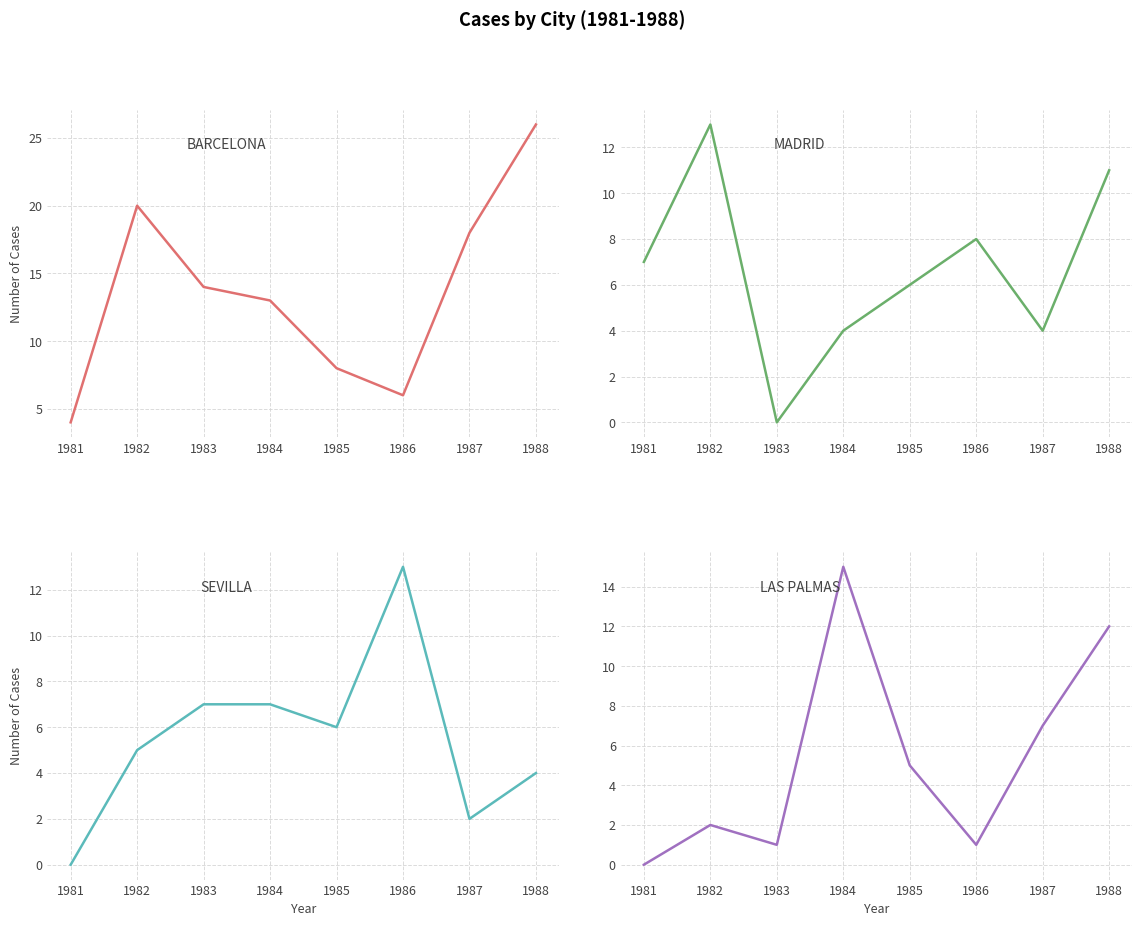

Reading right to left, list all the values displayed in this chart.

BARCELONA: 1988=26	1987=18	1986=6	1985=8	1984=13	1983=14	1982=20	1981=4
MADRID: 1988=11	1987=4	1986=8	1985=6	1984=4	1983=0	1982=13	1981=7
SEVILLA: 1988=4	1987=2	1986=13	1985=6	1984=7	1983=7	1982=5	1981=0
LAS PALMAS: 1988=12	1987=7	1986=1	1985=5	1984=15	1983=1	1982=2	1981=0